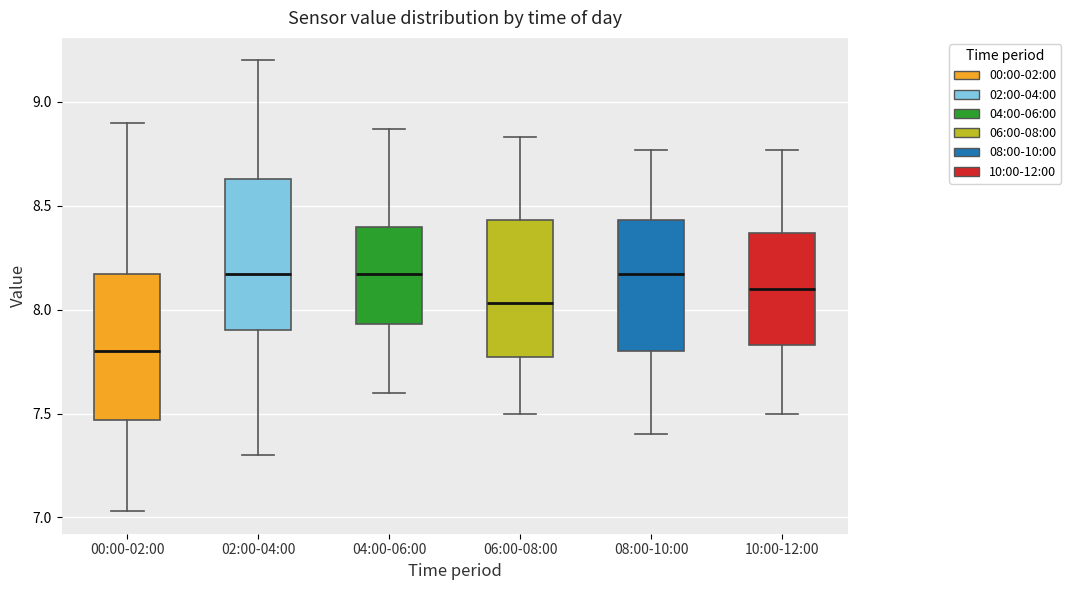

Reading left to right, transcribe this box plot: for each box, give where its median line is, the range the box spans, and where its two whiskers end, as read against the y-axis. The values are not printed on the chart, so give them approximately, as read against the axis.

00:00-02:00: median 7.80, box 7.45 to 8.15, whiskers 7.05 to 8.90
02:00-04:00: median 8.15, box 7.90 to 8.65, whiskers 7.30 to 9.20
04:00-06:00: median 8.15, box 7.95 to 8.40, whiskers 7.60 to 8.85
06:00-08:00: median 8.05, box 7.75 to 8.45, whiskers 7.50 to 8.85
08:00-10:00: median 8.15, box 7.80 to 8.45, whiskers 7.40 to 8.75
10:00-12:00: median 8.10, box 7.85 to 8.35, whiskers 7.50 to 8.75